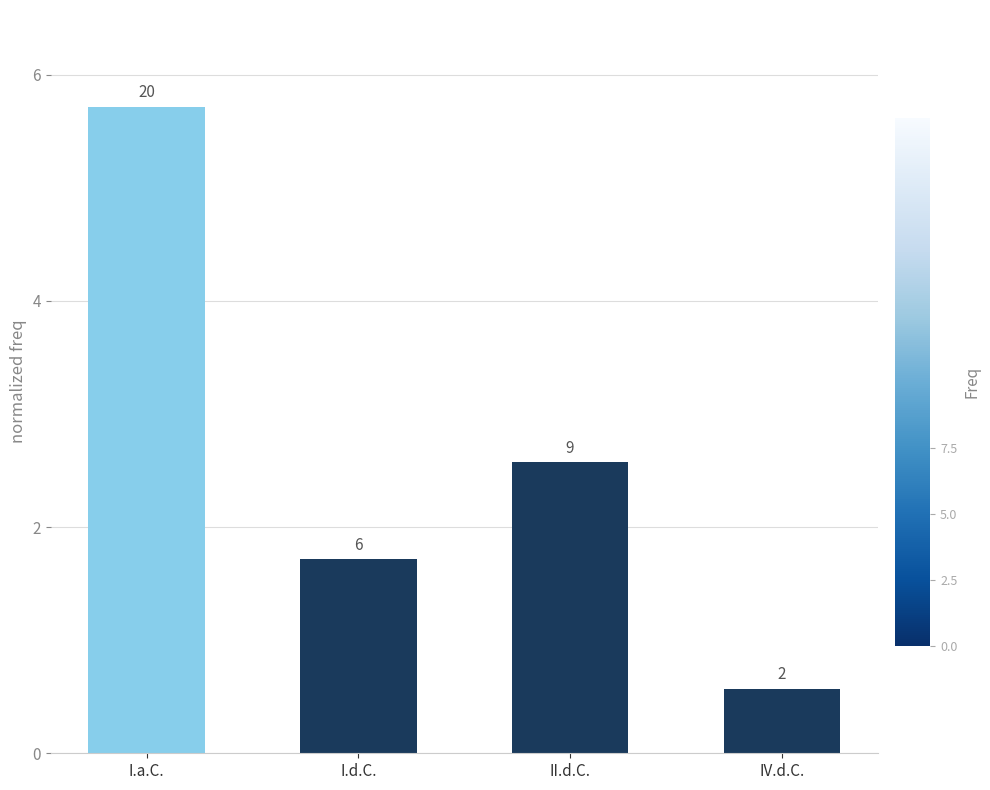

Does the chart contain any negative values?

No